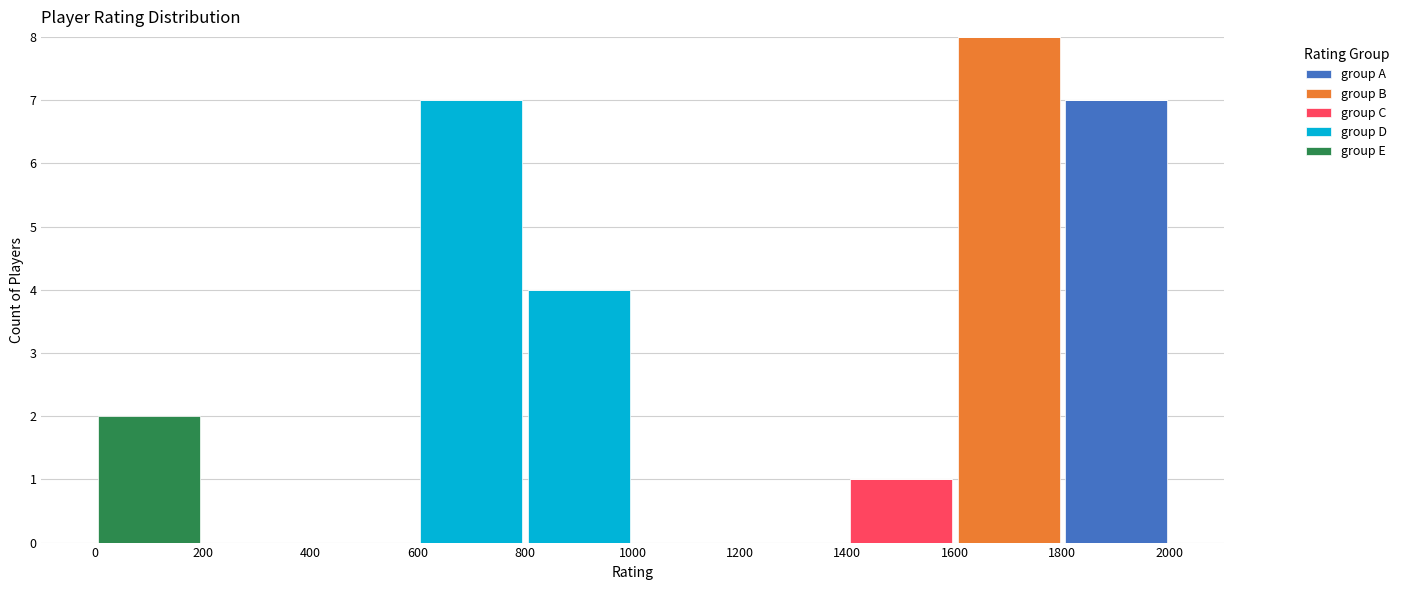

Which range on the x-axis has the tallest stacked bar (by total height)?

1600 to 1800